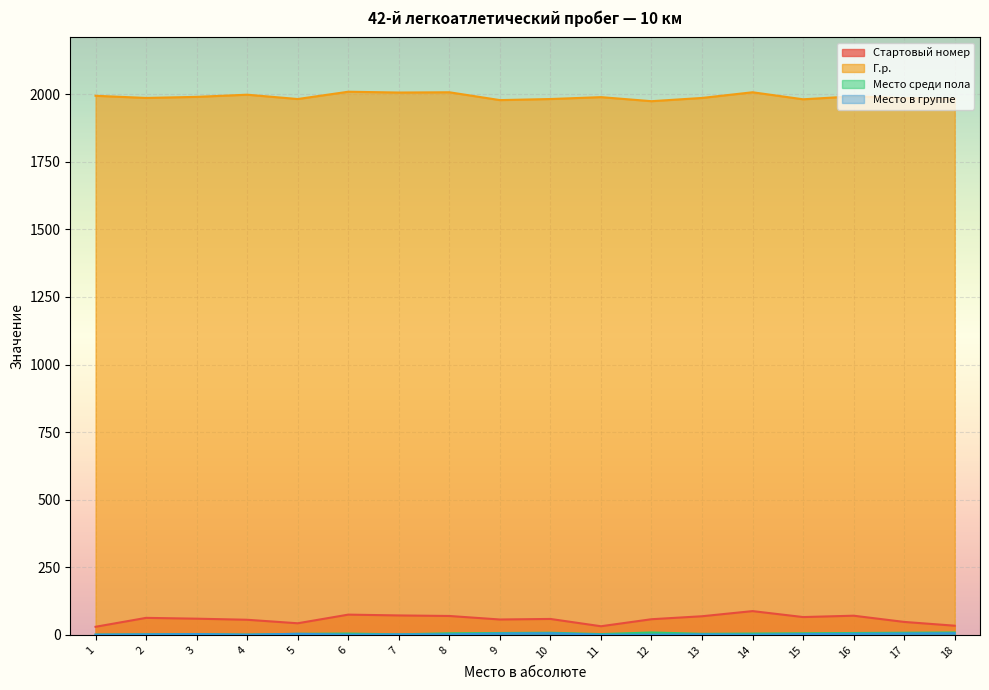

How many data points in Г.р. are above 1989?

8